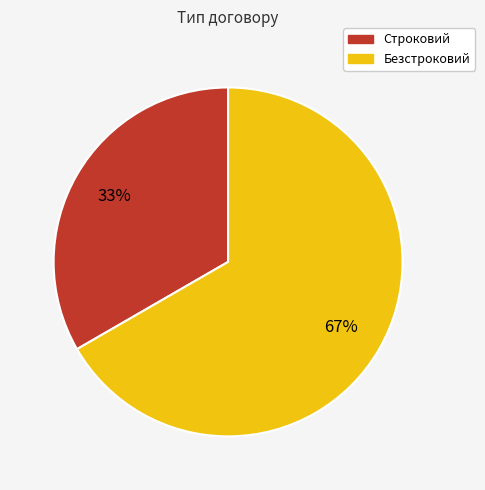

Do Безстроковий and Строковий together represent more than half of the pie?

Yes